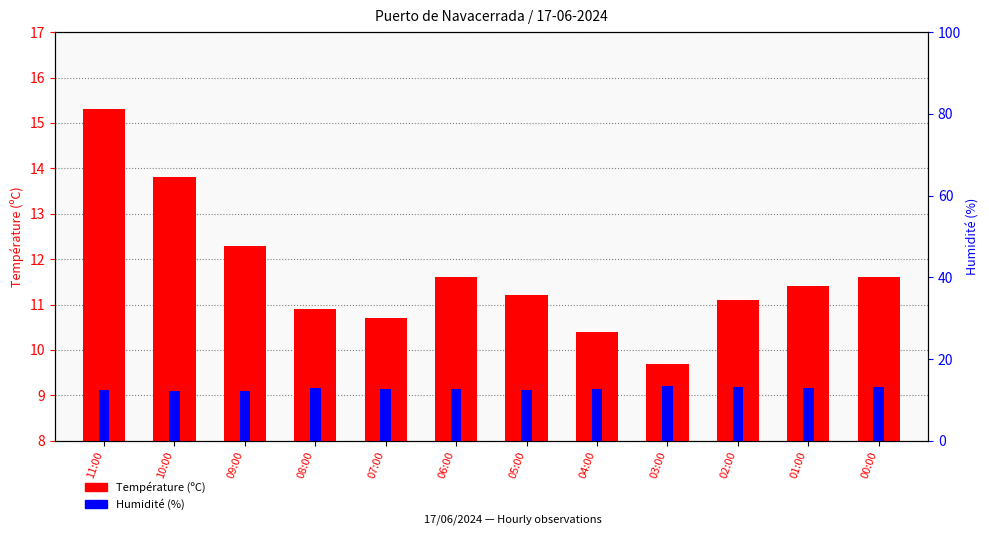

What is the sum of the Température (ºC) values at 01:00 and 10:00?

25.2